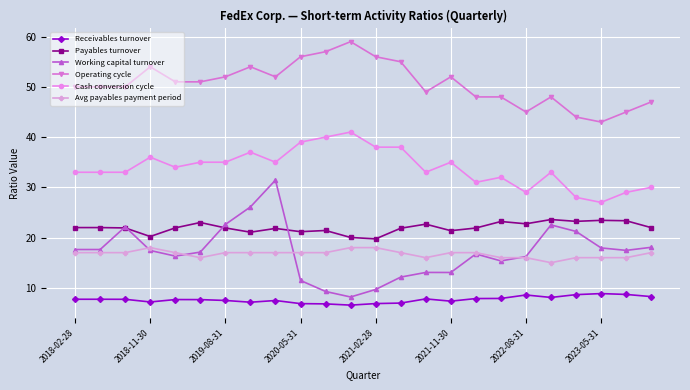

True or false: Operating cycle has more than 2 interior local peaks.

True